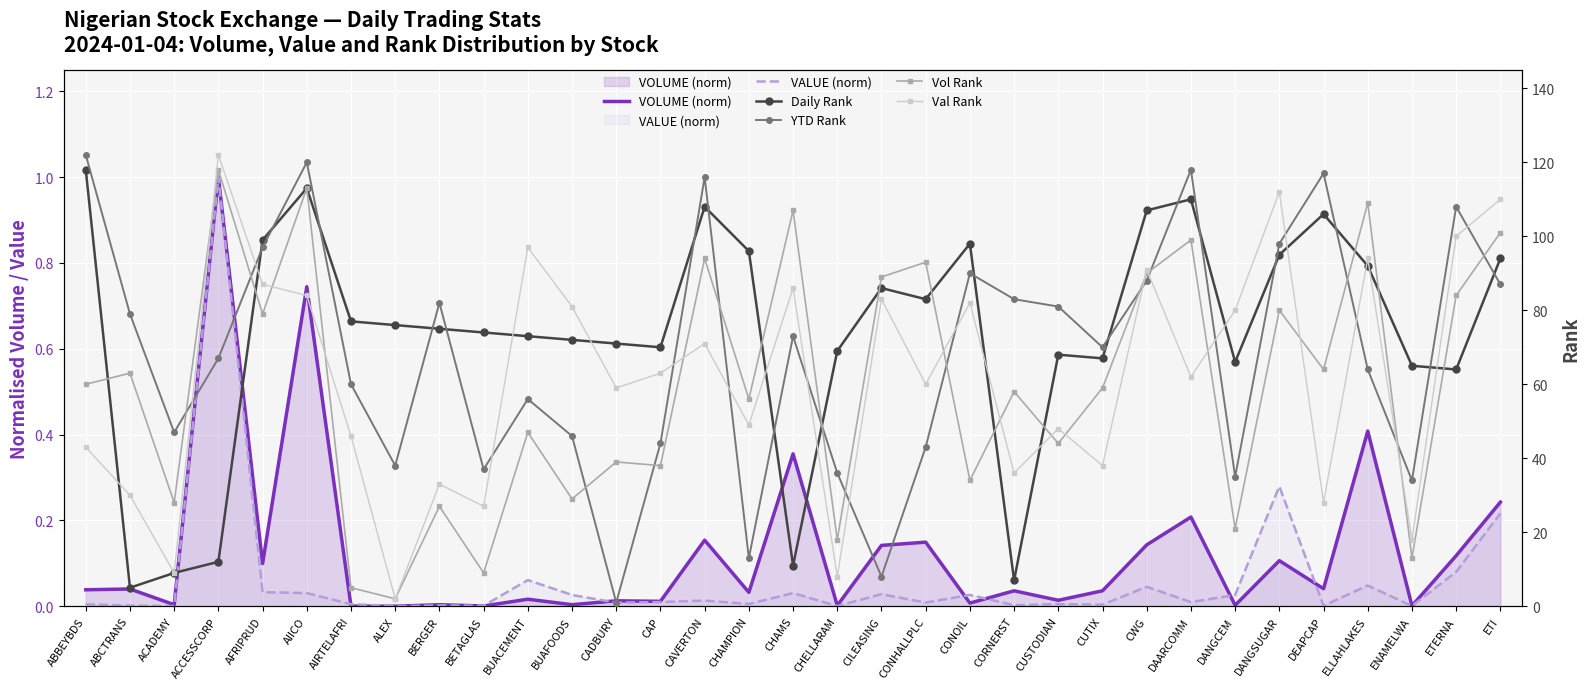

Which series has the largest total across all categories?

Daily Rank